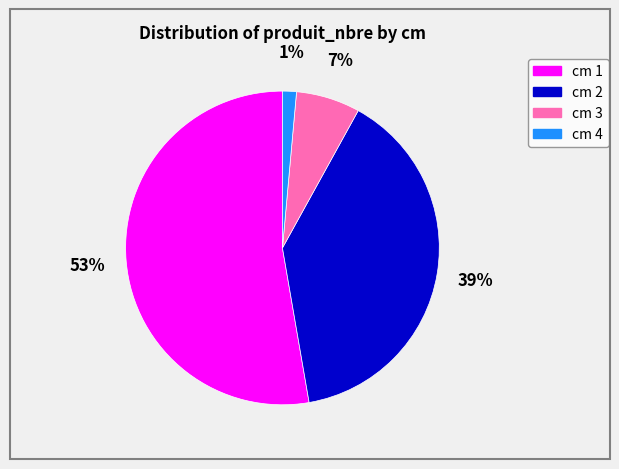

To the nearest percent, what is the average slice percentage?

25%